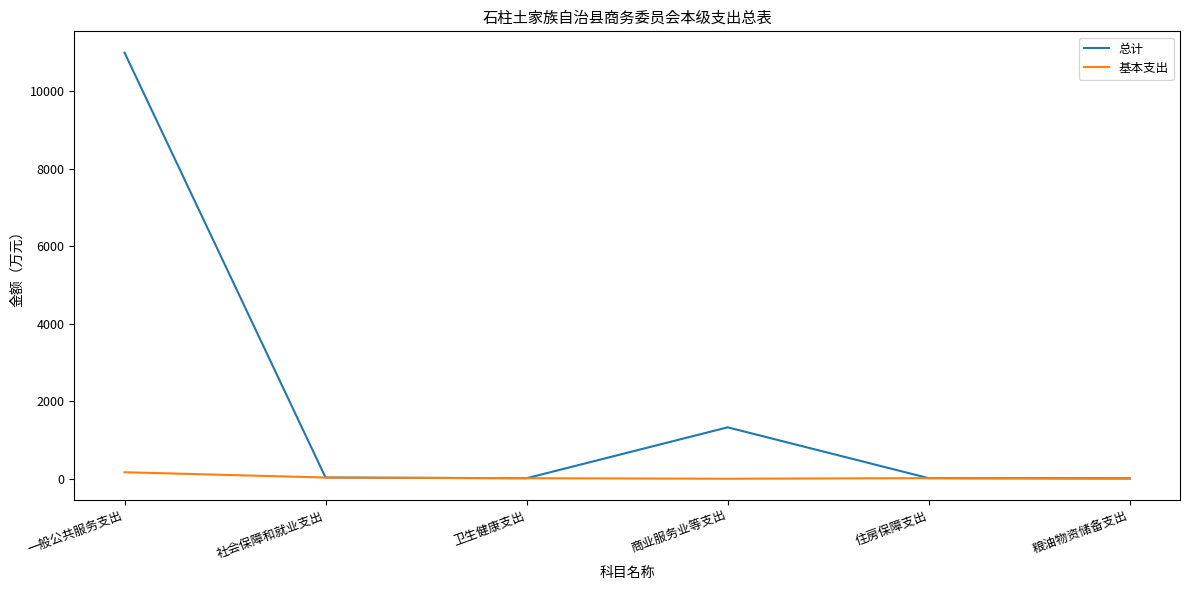

List the series in order of their peak value, highest first.

总计, 基本支出